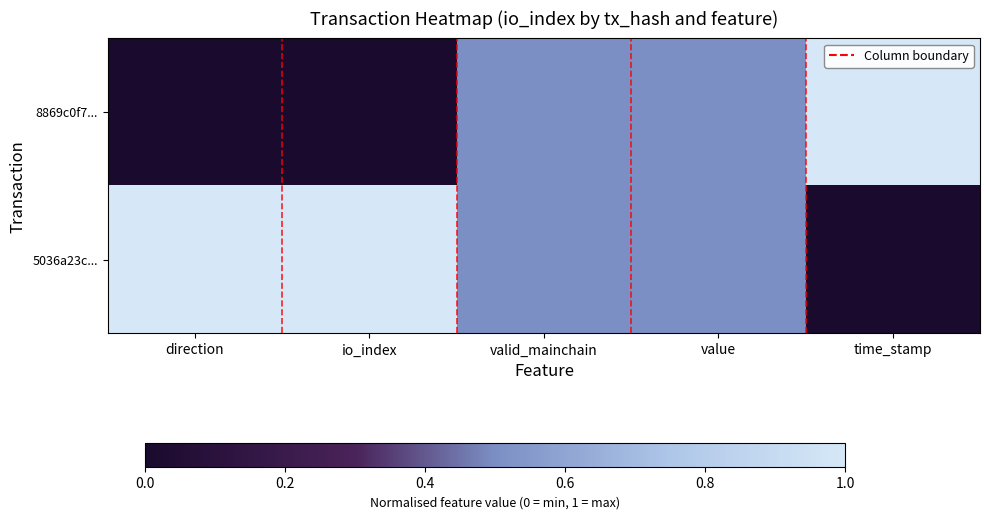

Rank the series by their maximum value, from lowest to highest.

8869c0f7..., 5036a23c...